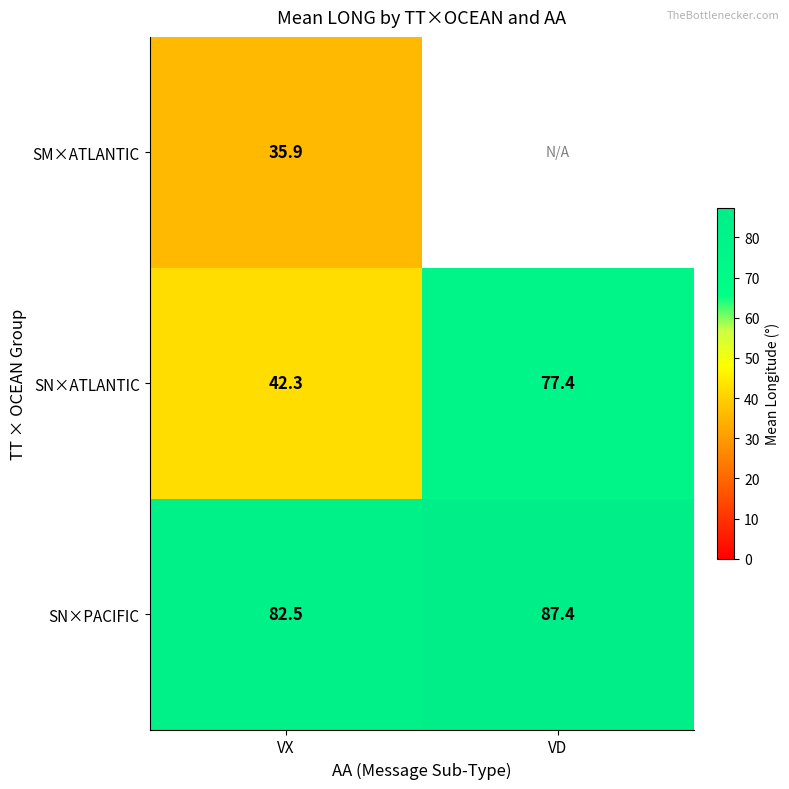

What is the difference between the SN×PACIFIC values at VX and VD?

4.9